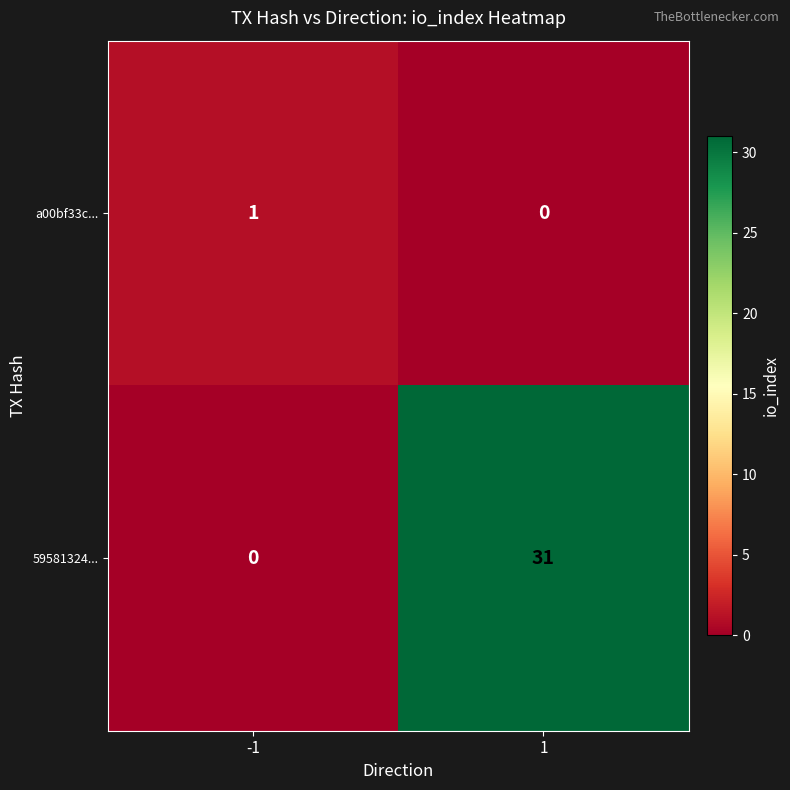

What is the sum of all 59581324... values?

31